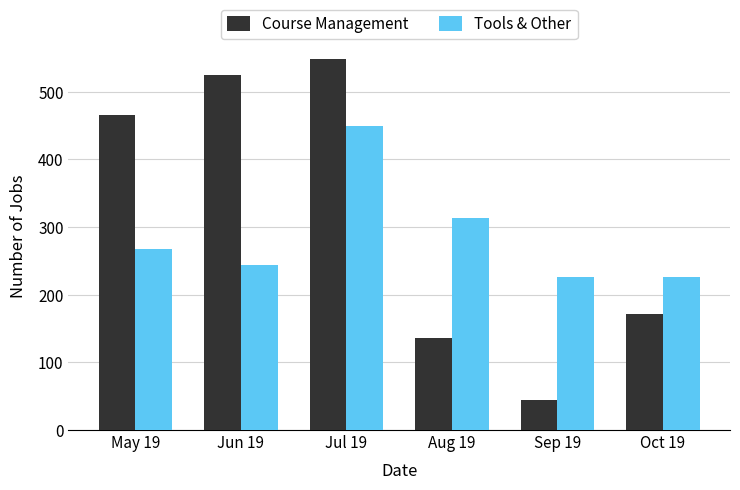

How many data points in Tools & Other are less than 267?

3